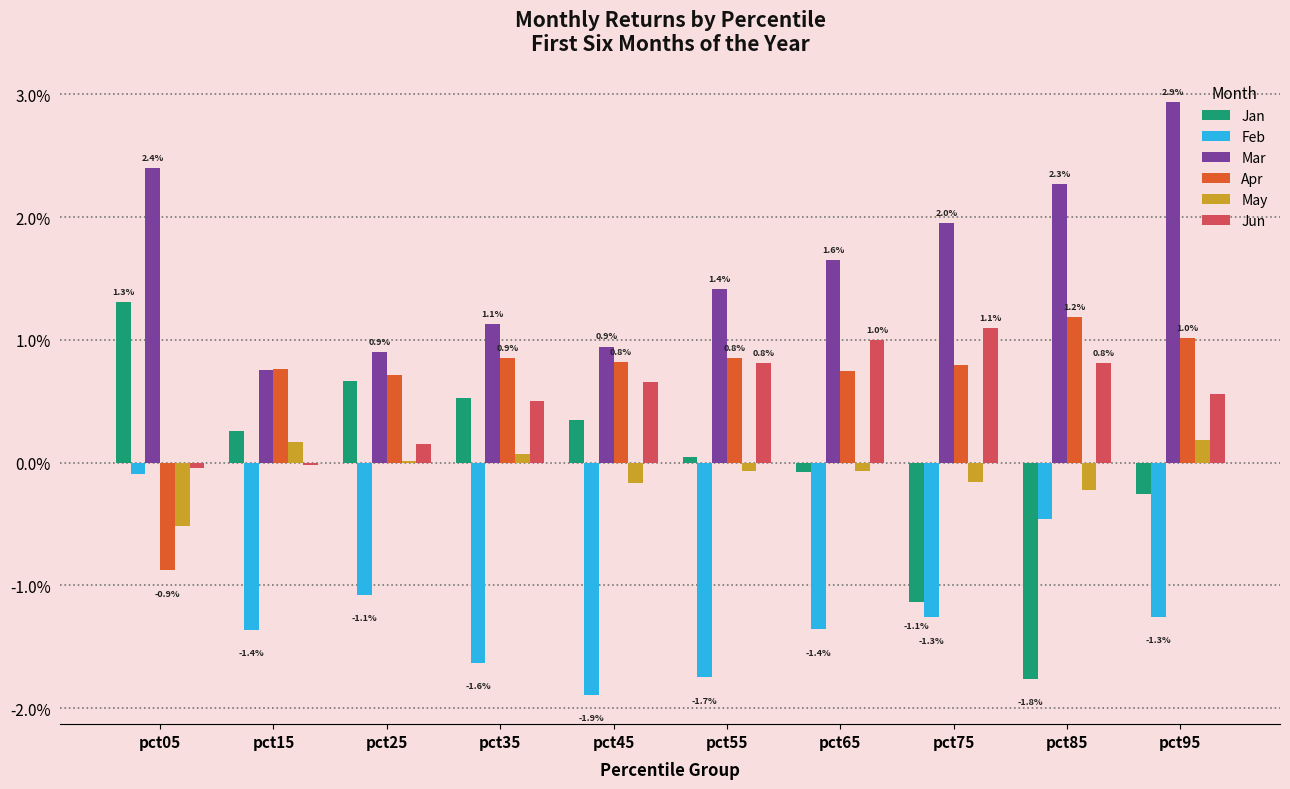

At which category is the sum across all series the highest?

pct95